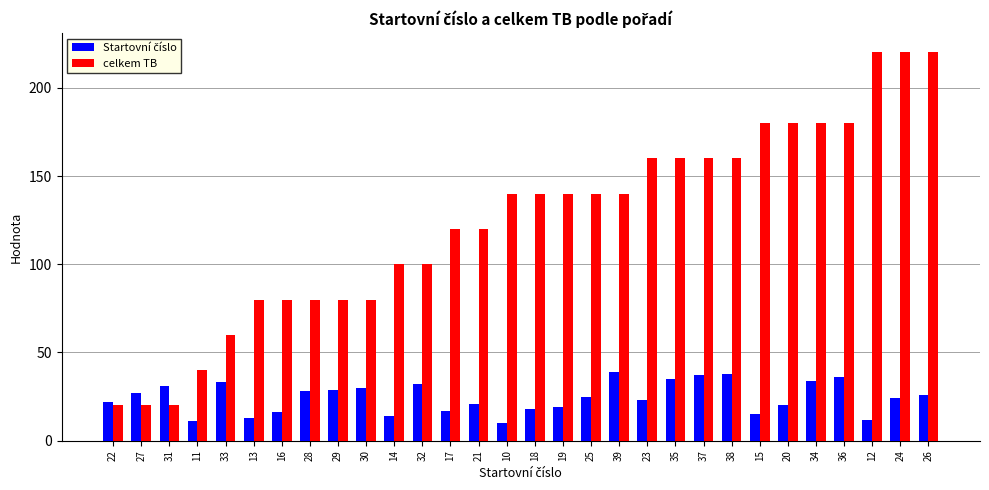

Which series has the largest total across all categories?

celkem TB